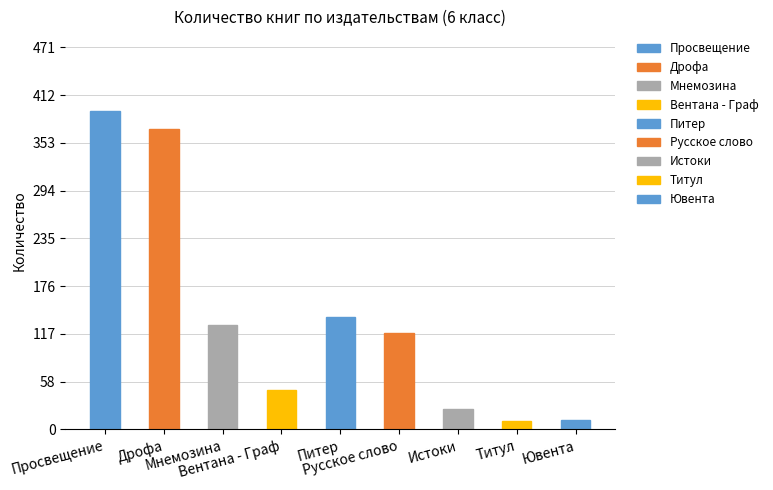

What is the average value?

138